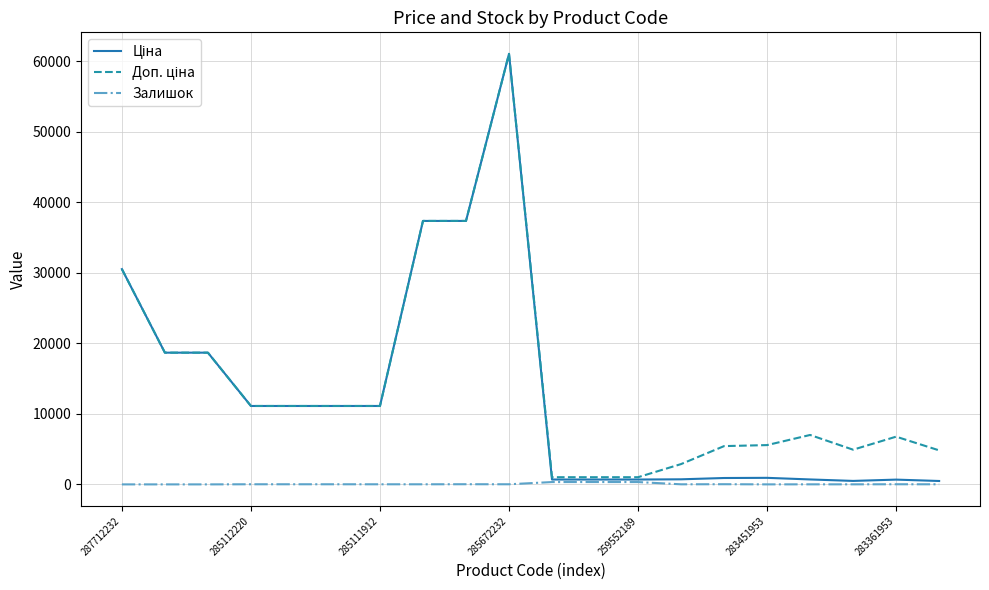

What is the maximum value shown in the chart?

61024.7